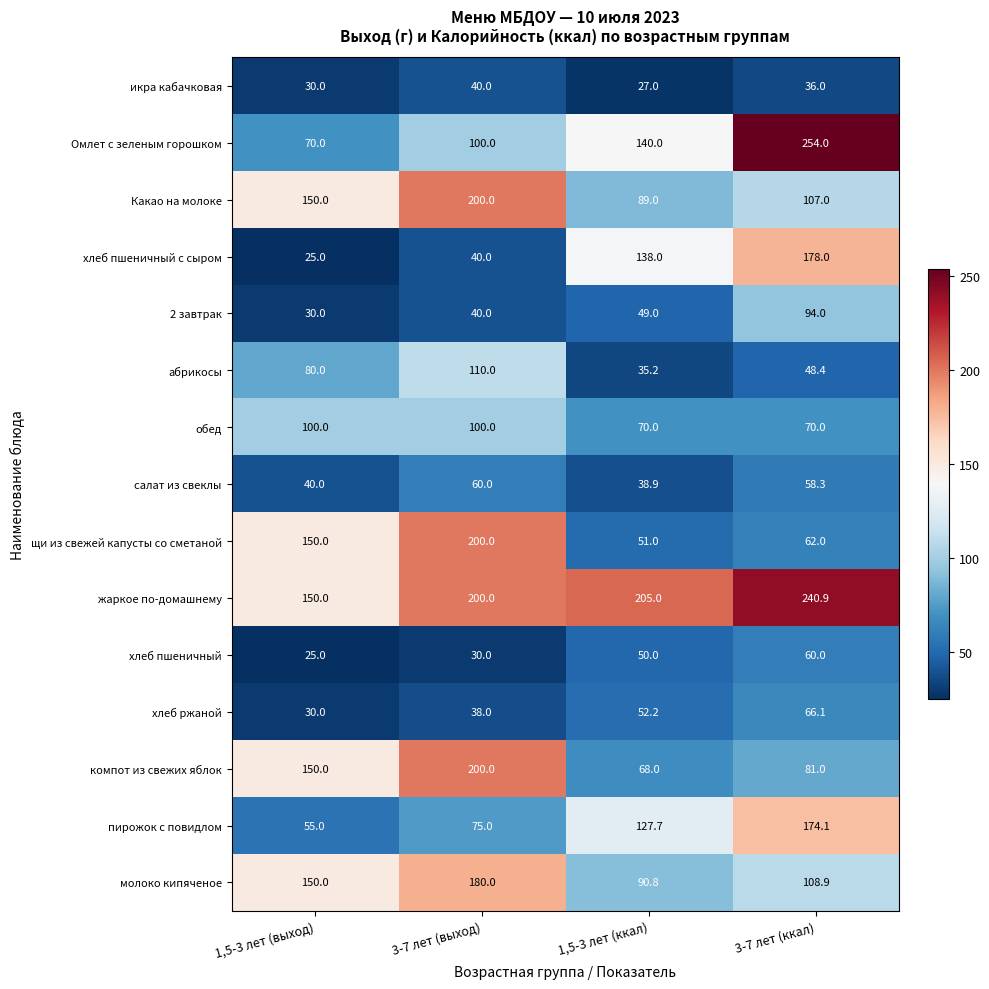

At 1,5-3 лет (ккал), list the series in order from largest to smallest.

жаркое по-домашнему, Омлет с зеленым горошком, хлеб пшеничный с сыром, пирожок с повидлом, молоко кипяченое, Какао на молоке, обед, компот из свежих яблок, хлеб ржаной, щи из свежей капусты со сметаной, хлеб пшеничный, 2 завтрак, салат из свеклы, абрикосы, икра кабачковая